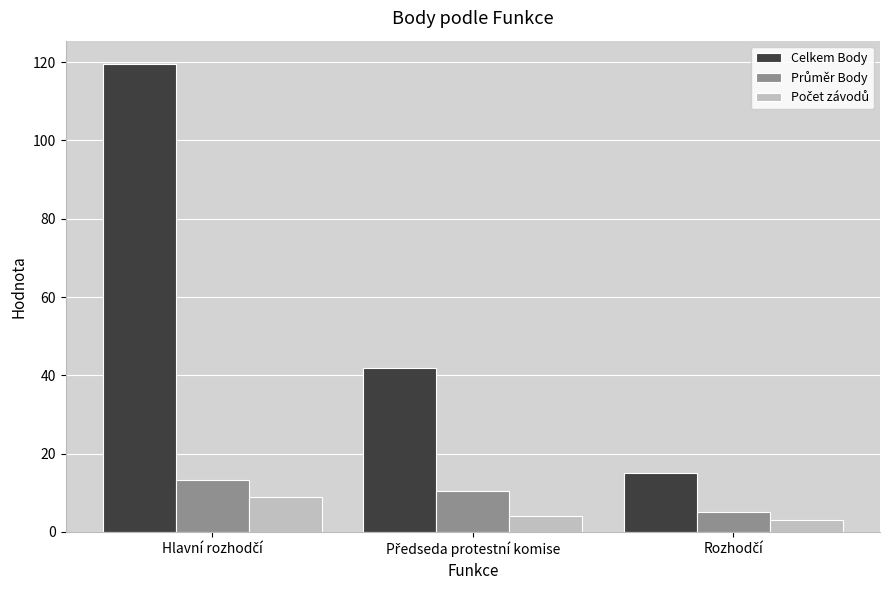

Which series has the largest total across all categories?

Celkem Body